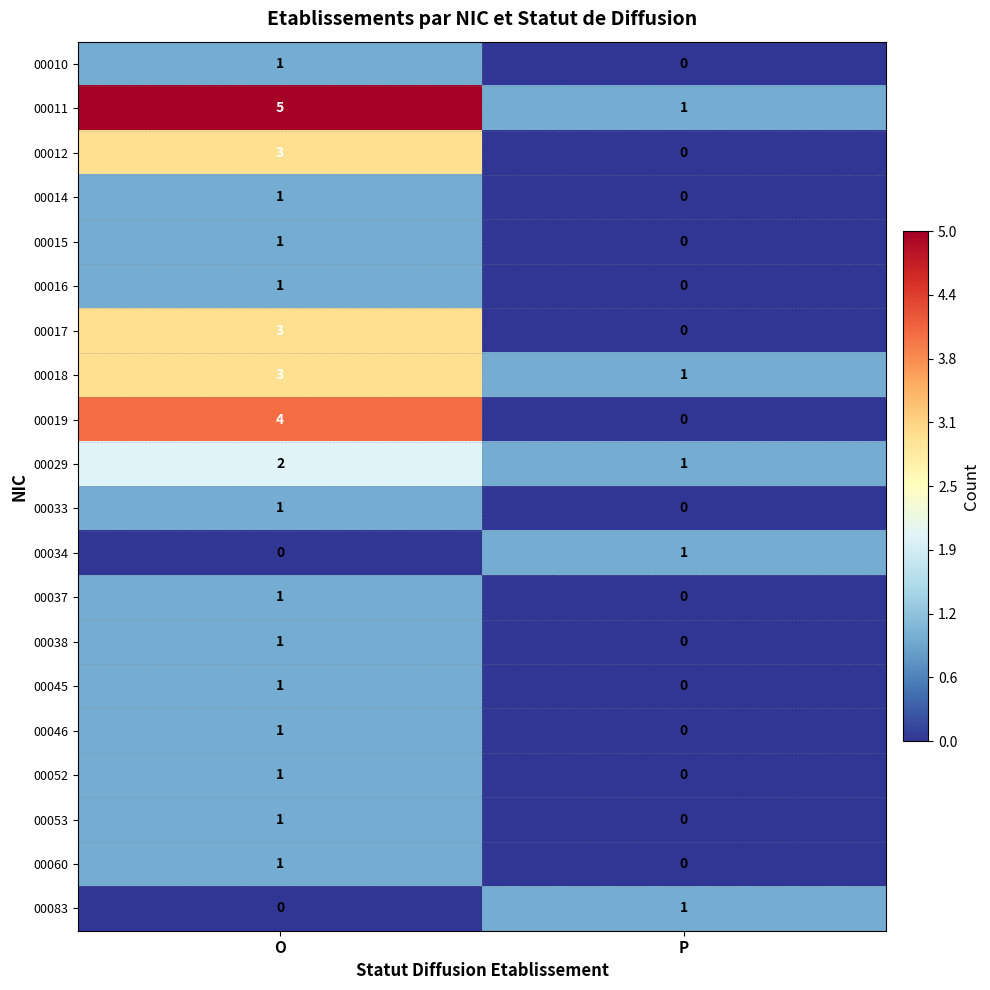

The 00017 series shows 0 at P. True or false?

True